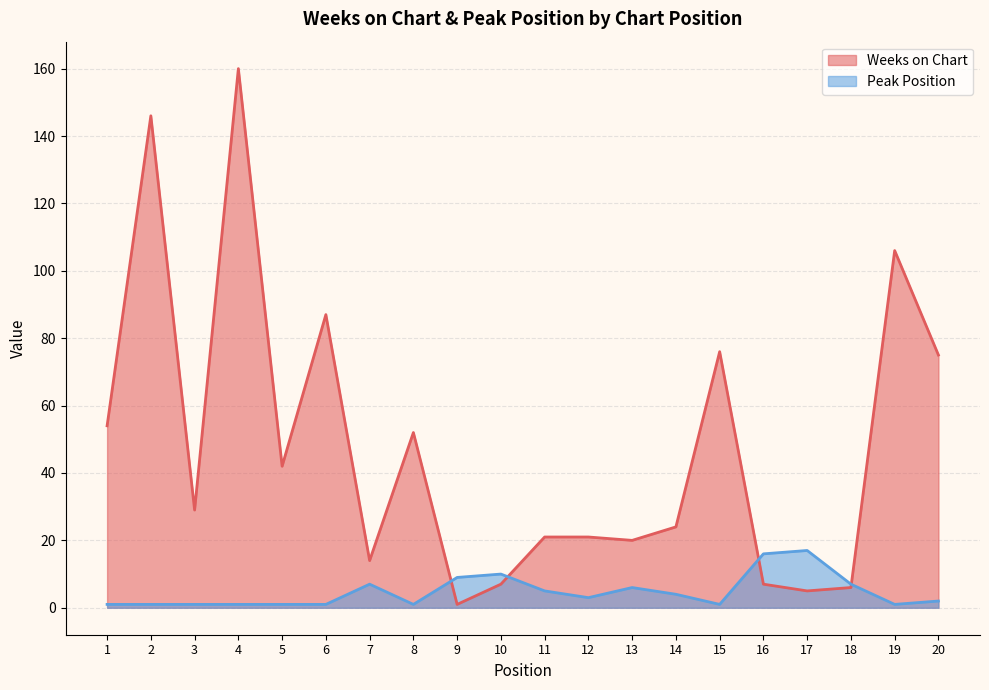

Which category has the highest value in the Weeks on Chart series?

4